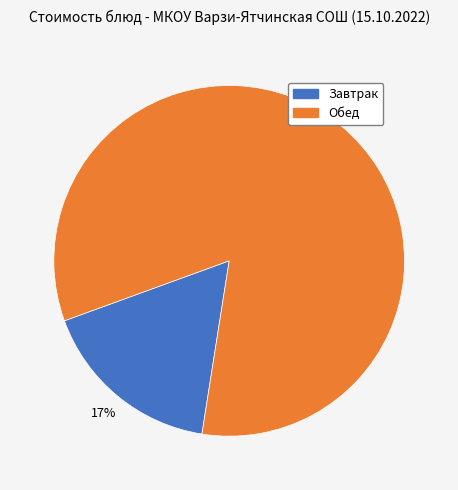

To the nearest percent, what is the average slice percentage?

50%